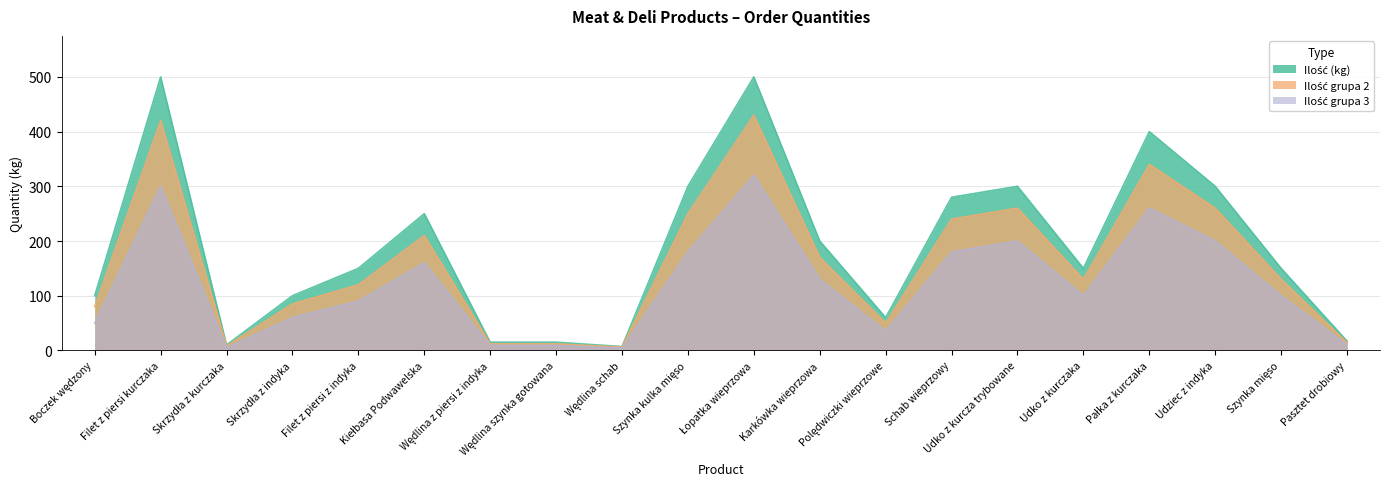

At Wędlina z piersi z indyka, list the series in order from smallest to largest.

Ilość grupa 3, Ilość grupa 2, Ilość (kg)